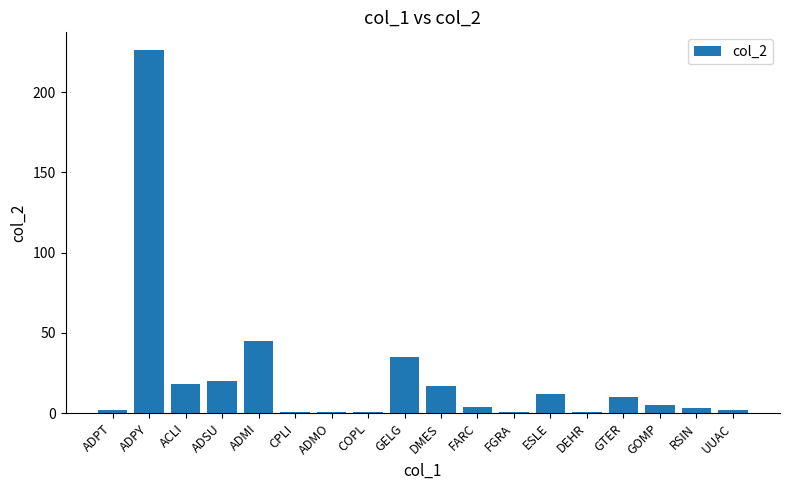

What is the sum of the values at FARC and ADPT?

6